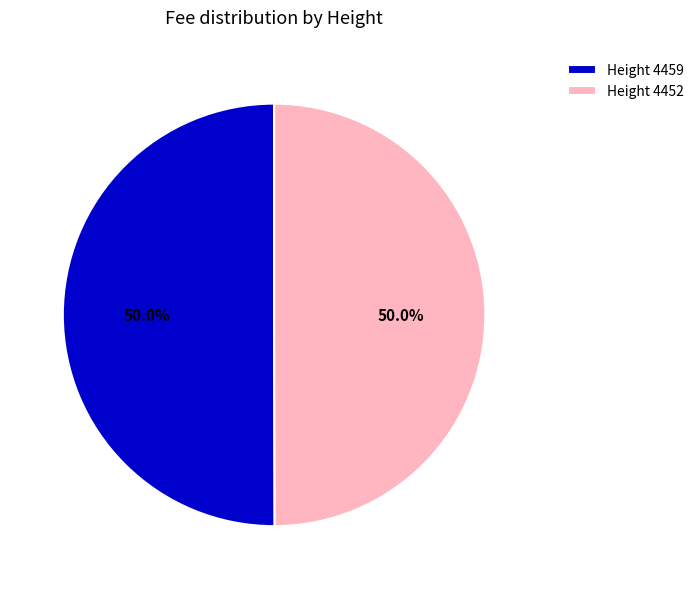

Approximately how many times larger is the value at Height 4452 compared to Height 4459?

1.0